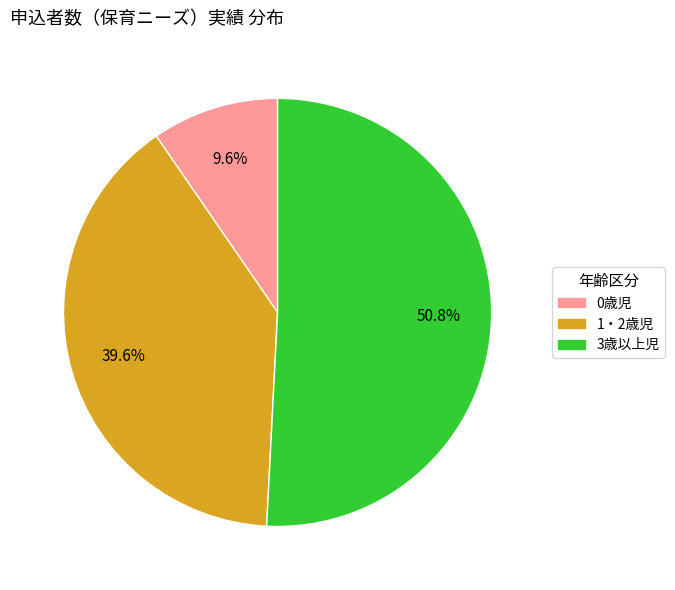

Is it true that 1・2歳児 is 47% of the pie?

False